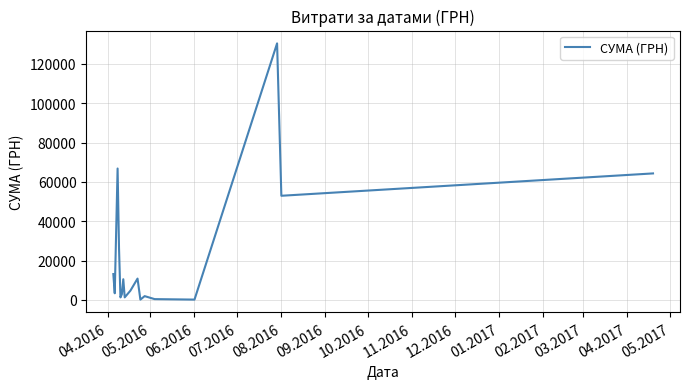

What is the greatest value displayed?

130379.7